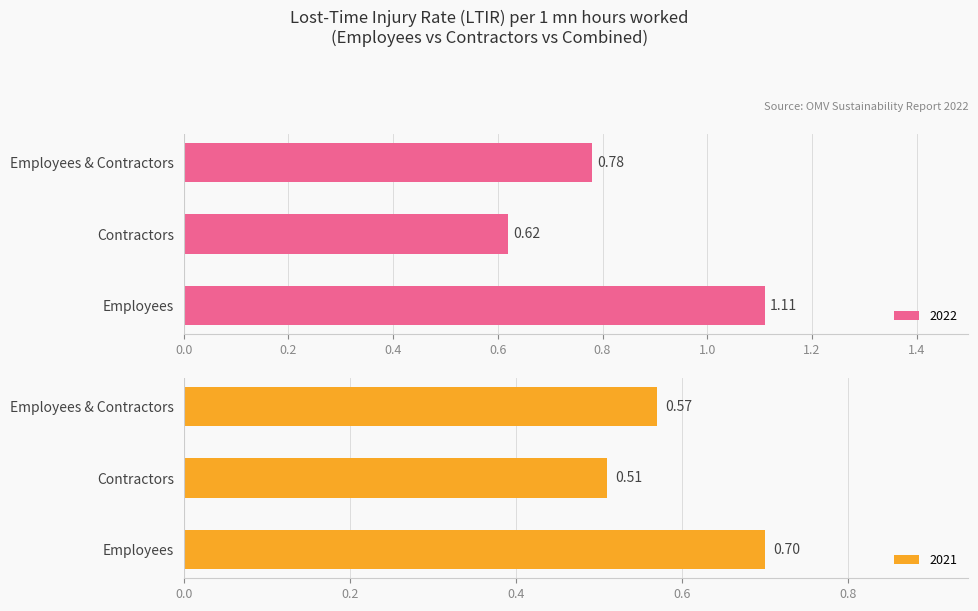

Are the bars horizontal?

Yes